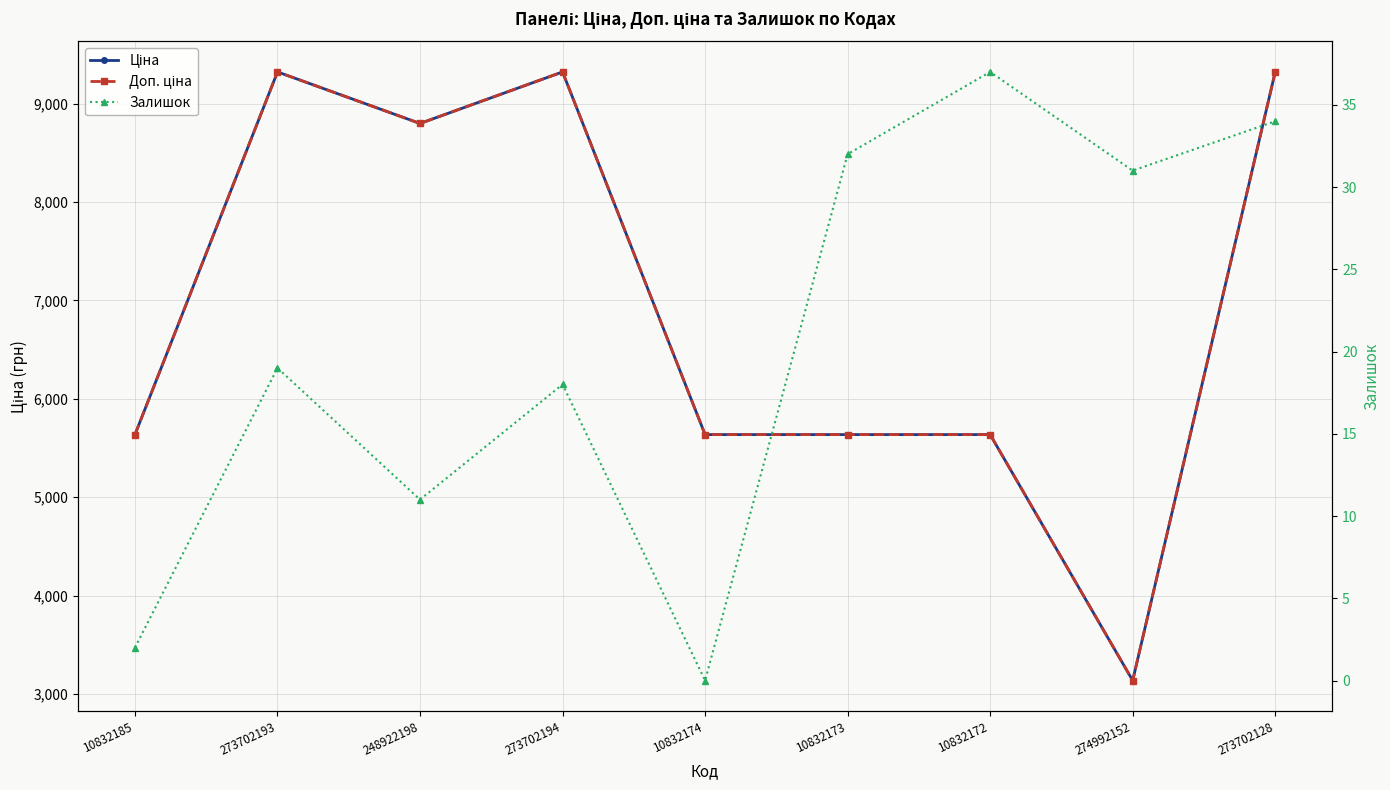

What is the sum of all Ціна values?

62442.6